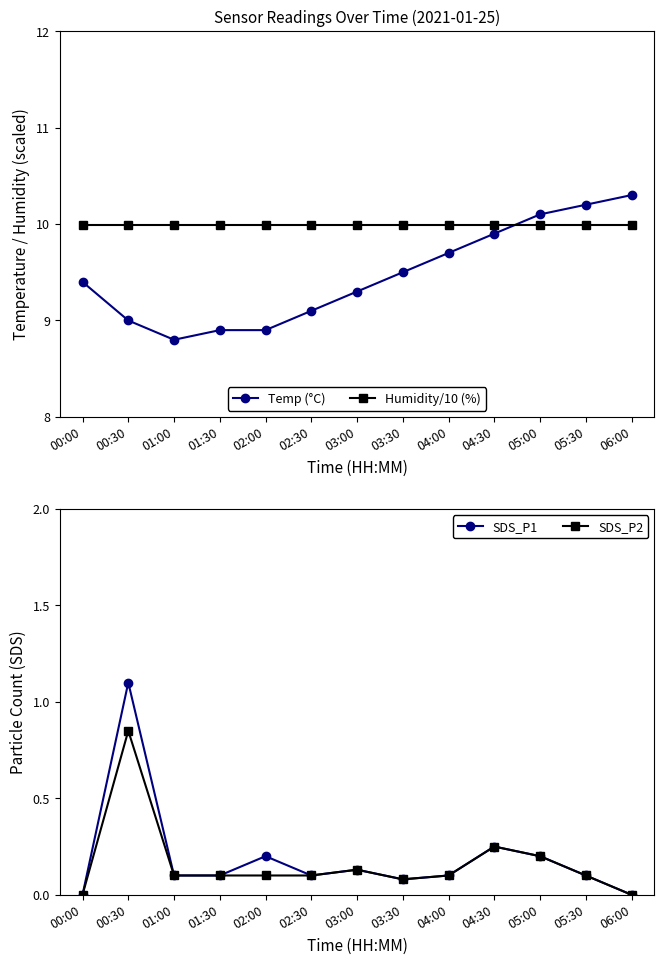

The Humidity/10 (%) series shows 6.4 at 01:00. True or false?

False